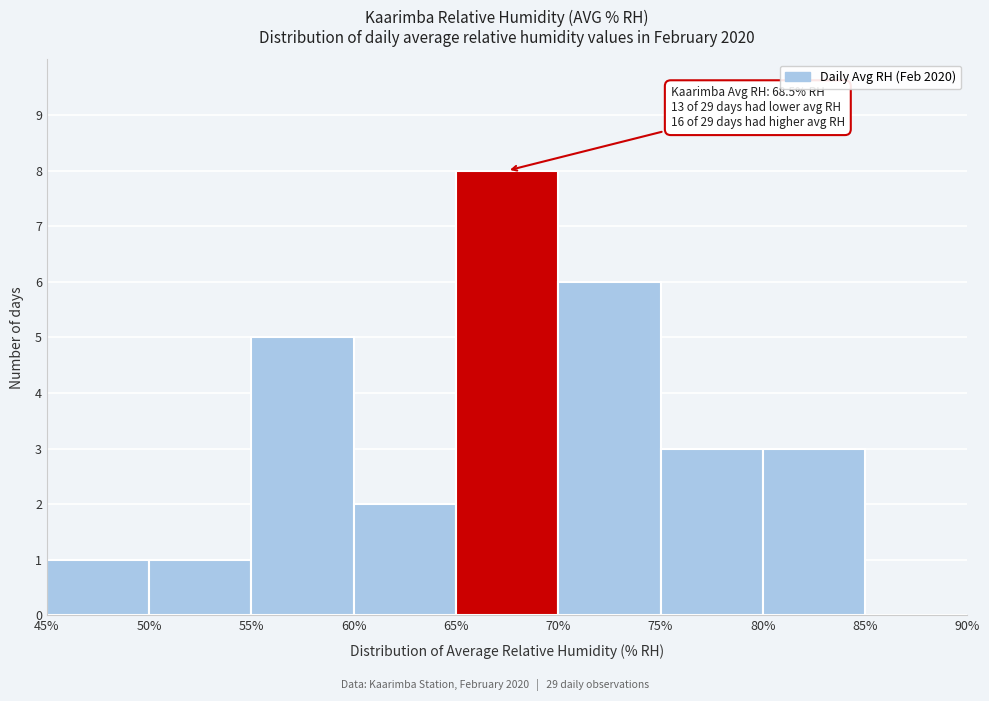

Over which range of the x-axis is the bar tallest?

65% to 70%